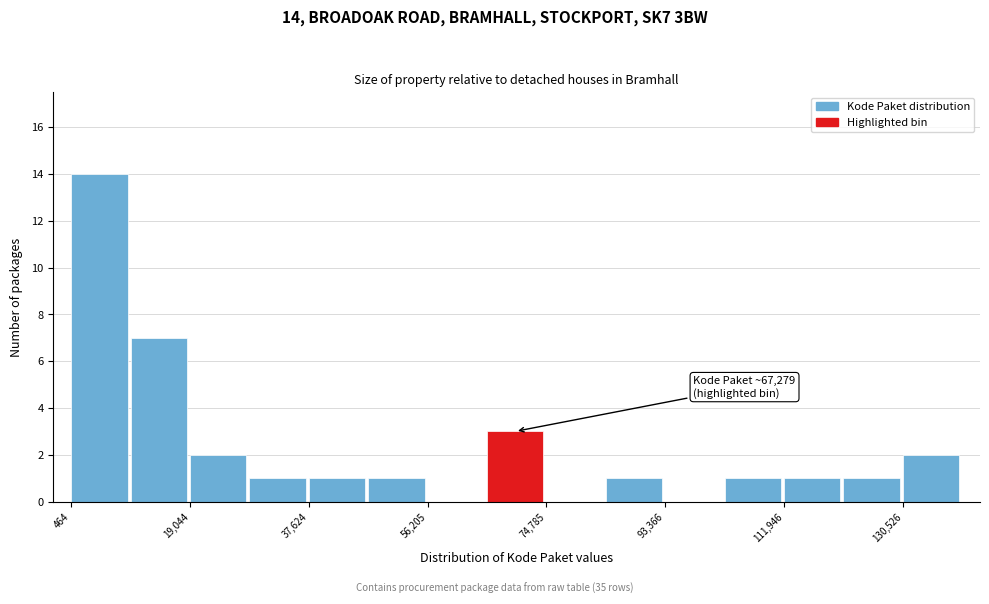

Which range on the x-axis has the tallest bar?

0 to 10000